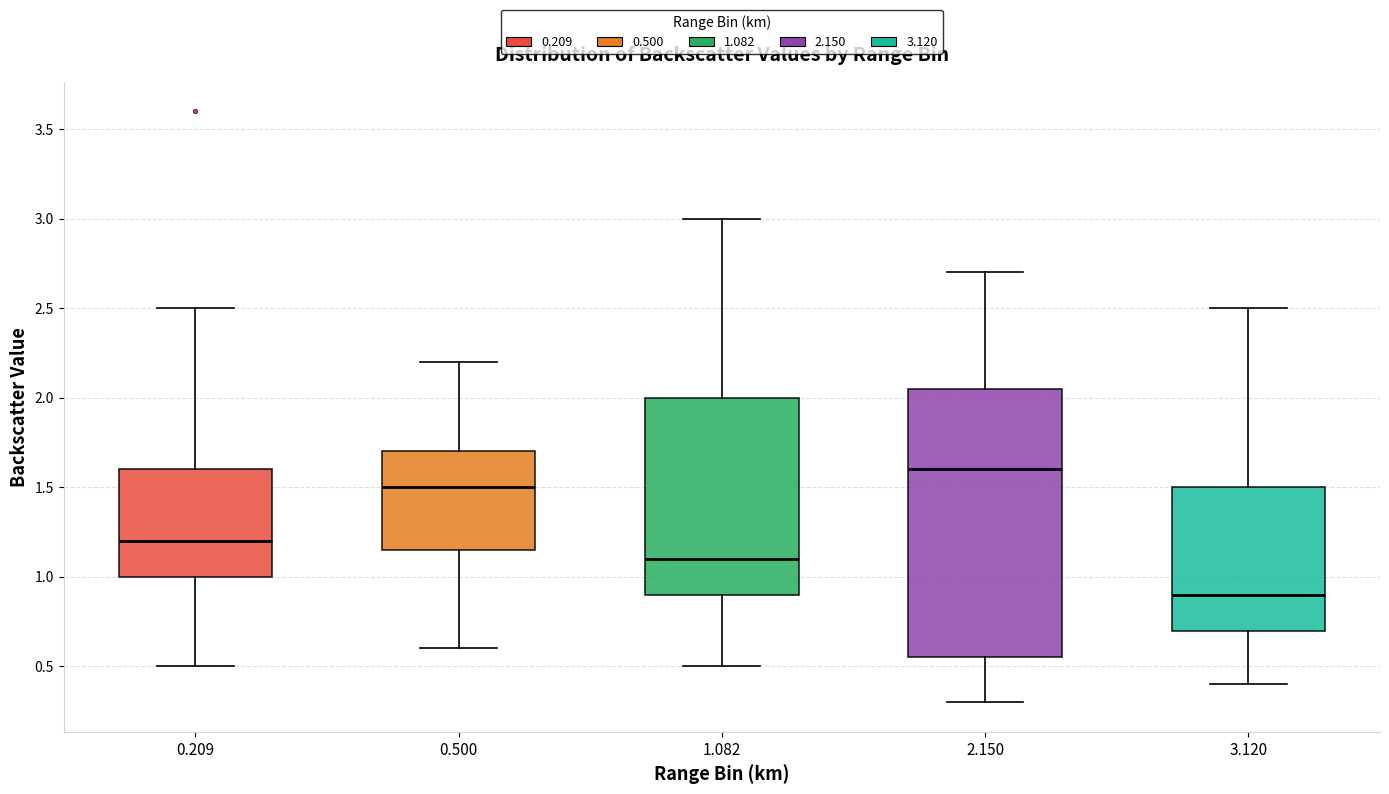

Reading left to right, read every box against the y-axis: the position of its median line, the range the box covers, and the ends of its whiskers. The values are not printed on the chart, so give them approximately, as read against the axis.

0.209: median 1.20, box 1.00 to 1.60, whiskers 0.50 to 2.50
0.500: median 1.50, box 1.15 to 1.70, whiskers 0.60 to 2.20
1.082: median 1.10, box 0.90 to 2.00, whiskers 0.50 to 3.00
2.150: median 1.60, box 0.55 to 2.05, whiskers 0.30 to 2.70
3.120: median 0.90, box 0.70 to 1.50, whiskers 0.40 to 2.50